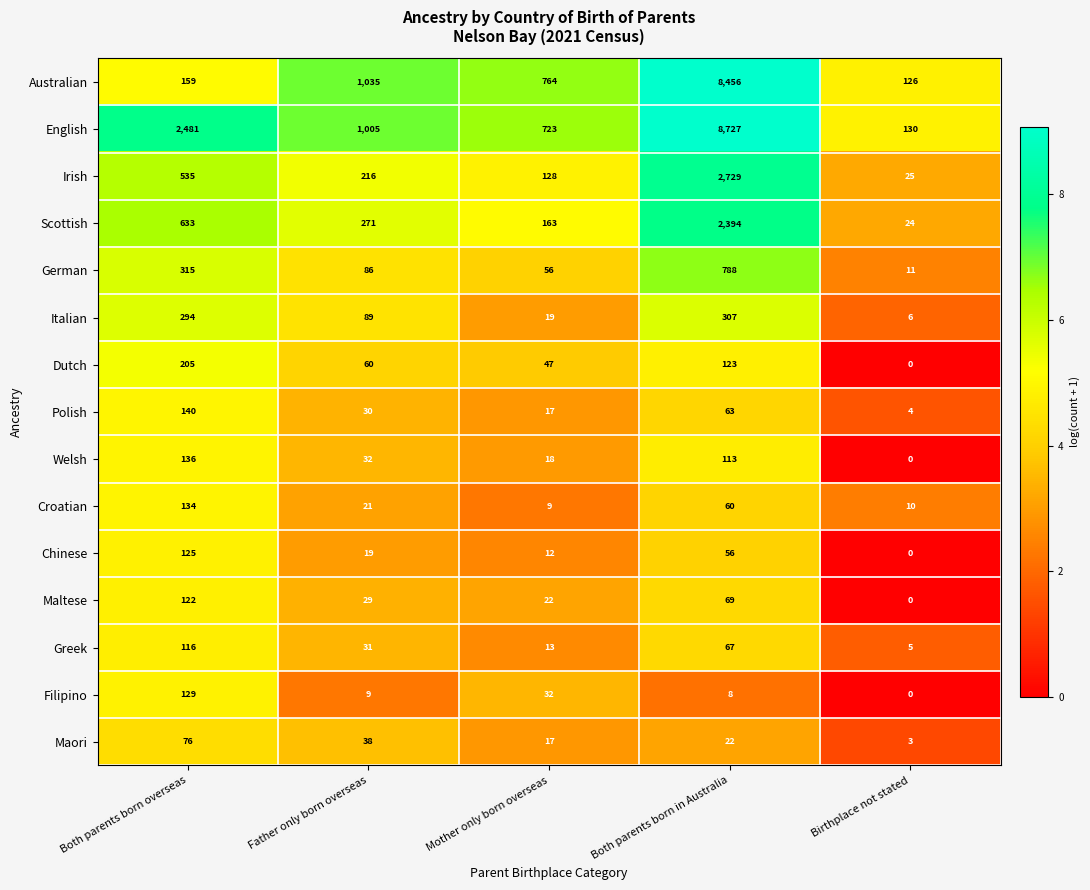

List the series in order of their peak value, lowest first.

Maori, Greek, Maltese, Chinese, Filipino, Croatian, Welsh, Polish, Dutch, Italian, German, Scottish, Irish, Australian, English